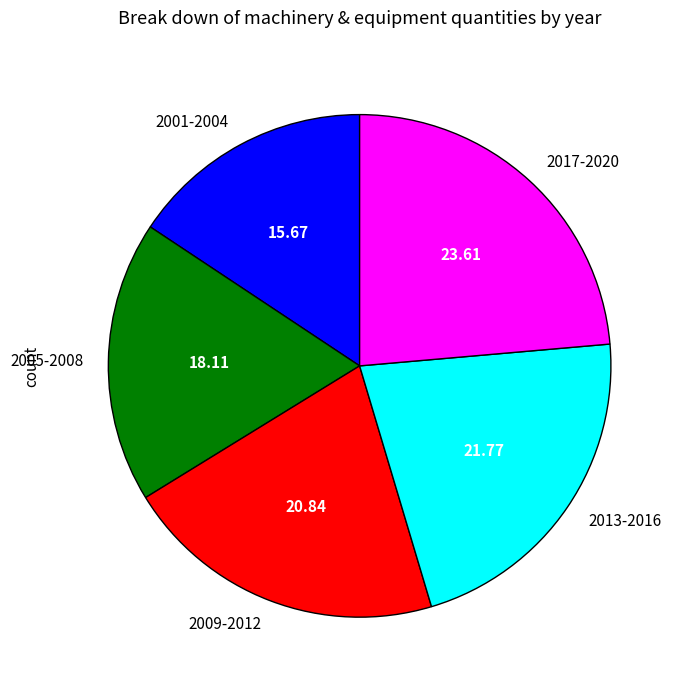

Is there a majority slice in this chart?

No